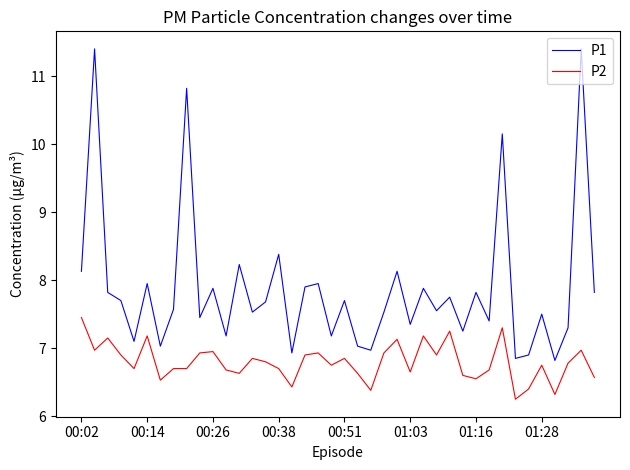

Which series has the largest total across all categories?

P1